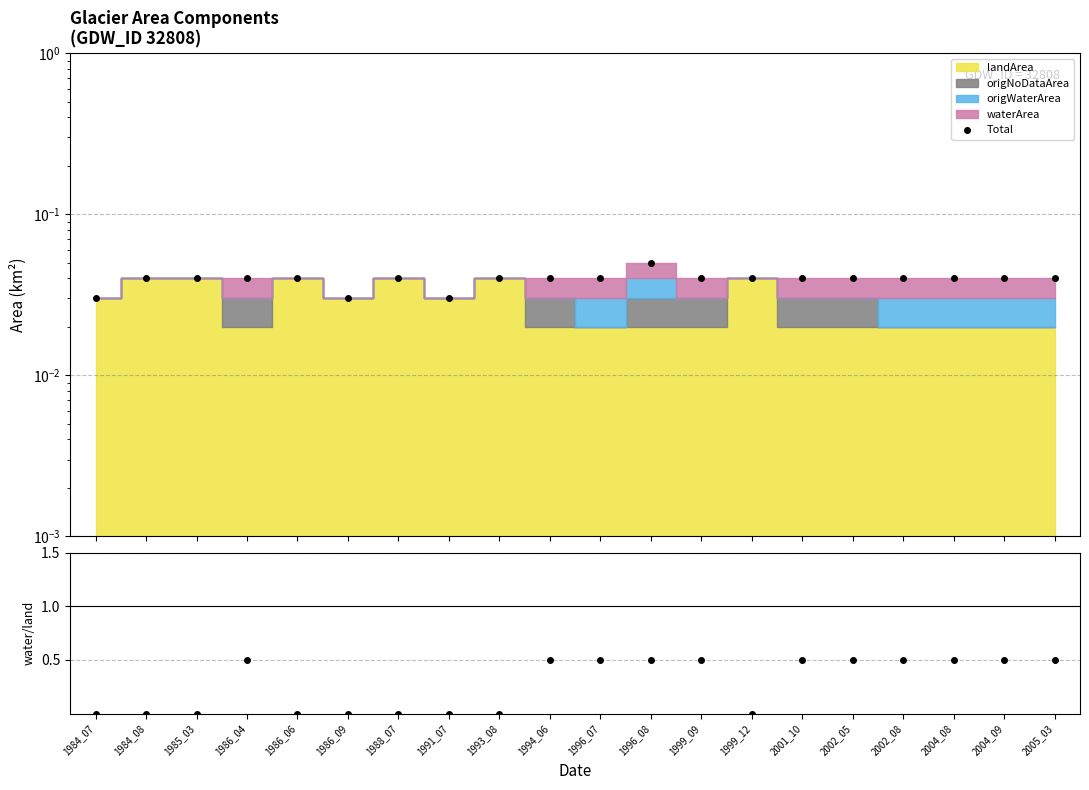

Which has a higher value, 1991_07 or 2002_05?

2002_05